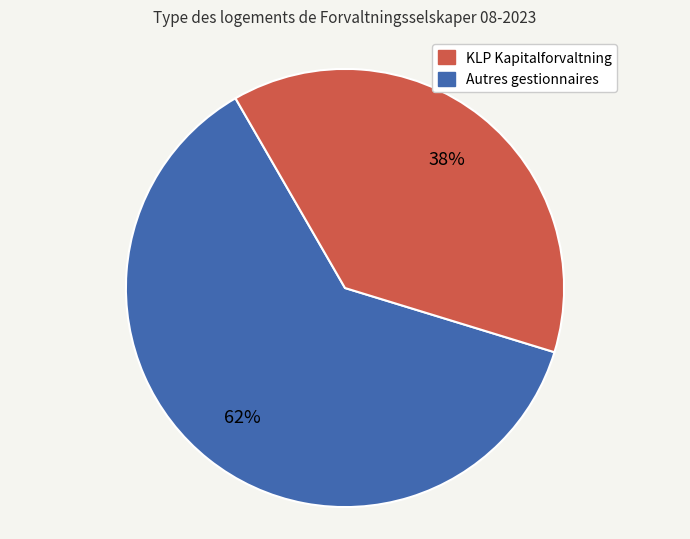

To the nearest percent, what is the difference between the largest and smallest slice percentages?

24%